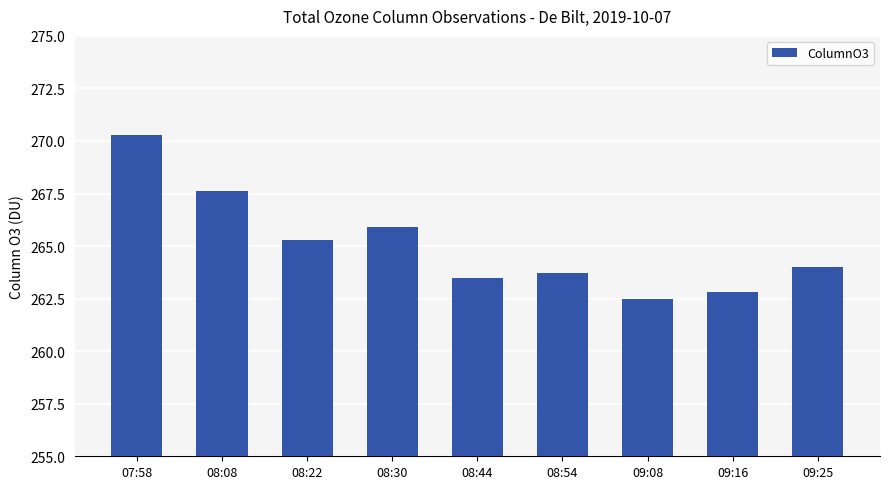

What is the label of the 8th bar from the left?

09:16